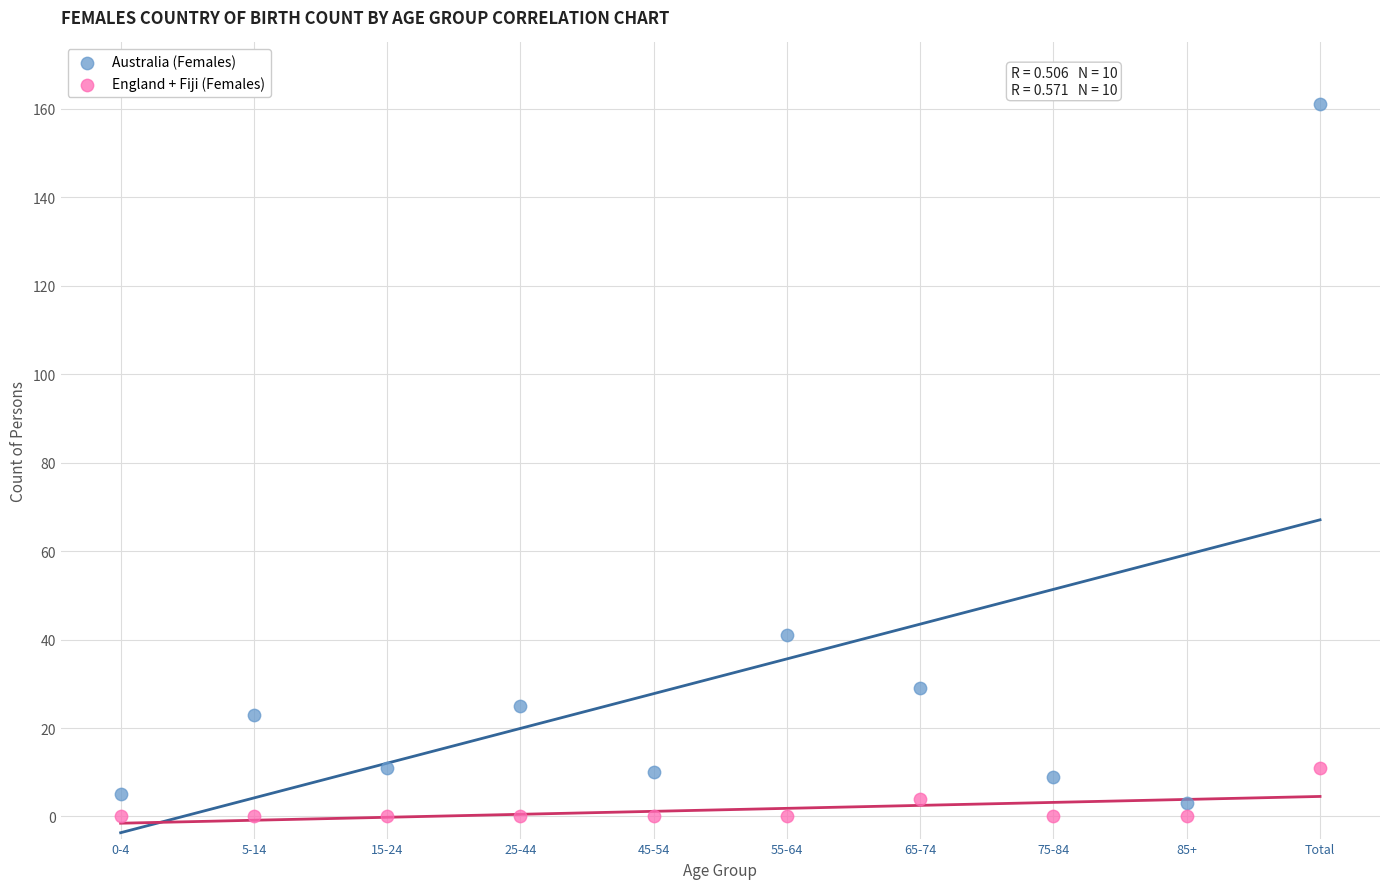

Which series contains the highest Y value?

Australia (Females)